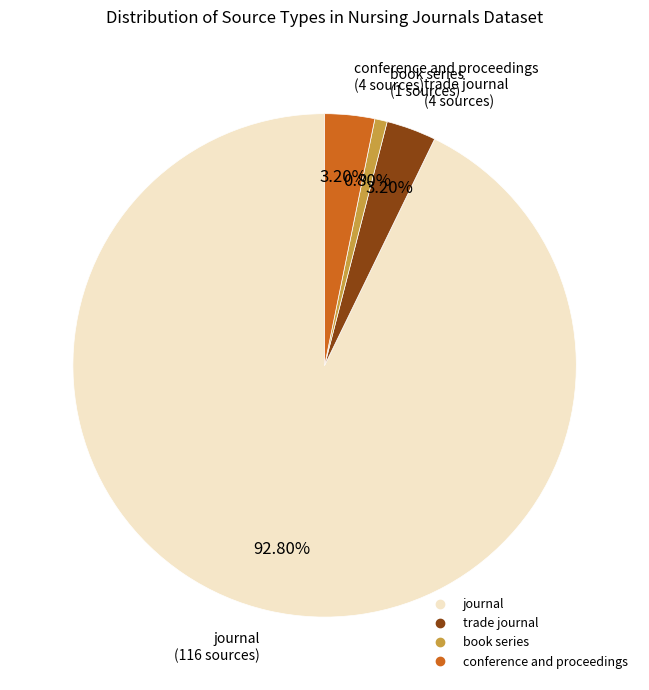

Is journal the majority of the pie?

Yes